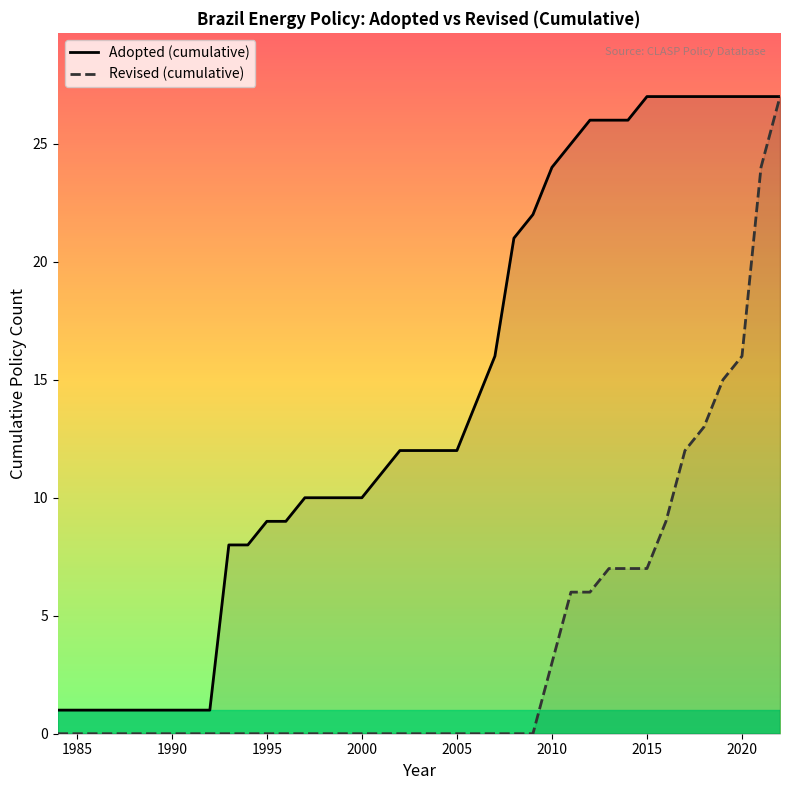

Reading right to left, list all the values displayed in this chart.

Adopted (cumulative): 27	27	27	27	27	27	27	27	26	26	26	25	24	22	21	16	14	12	12	12	12	11	10	10	10	10	9	9	8	8	1	1	1	1	1	1	1	1	1
Revised (cumulative): 27	24	16	15	13	12	9	7	7	7	6	6	3	0	0	0	0	0	0	0	0	0	0	0	0	0	0	0	0	0	0	0	0	0	0	0	0	0	0